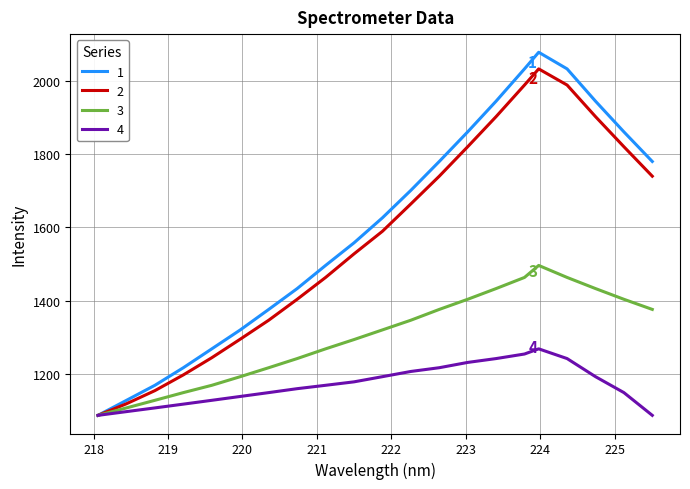

What is the highest value of the 3 series?

1496.3